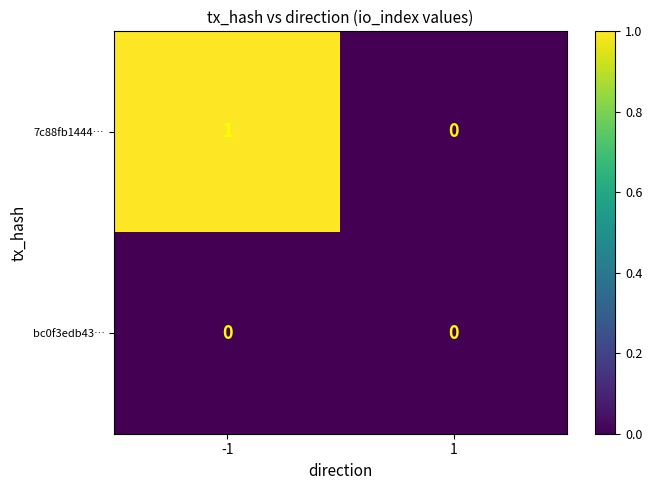

Which series has the widest spread of values?

7c88fb1444…